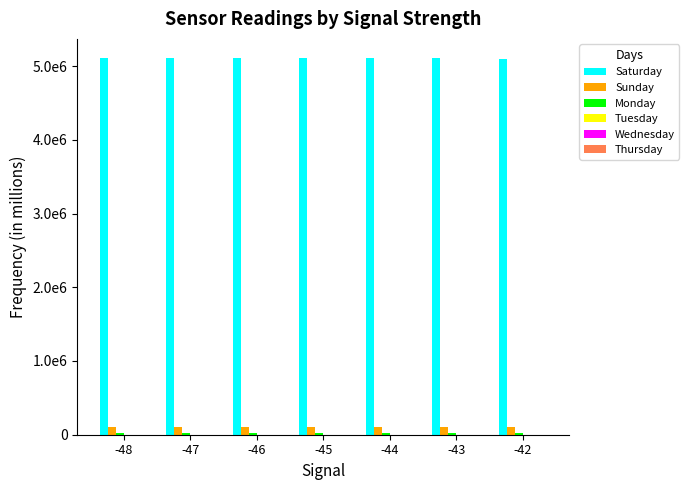

At which label does Tuesday first exceed 16?

-48